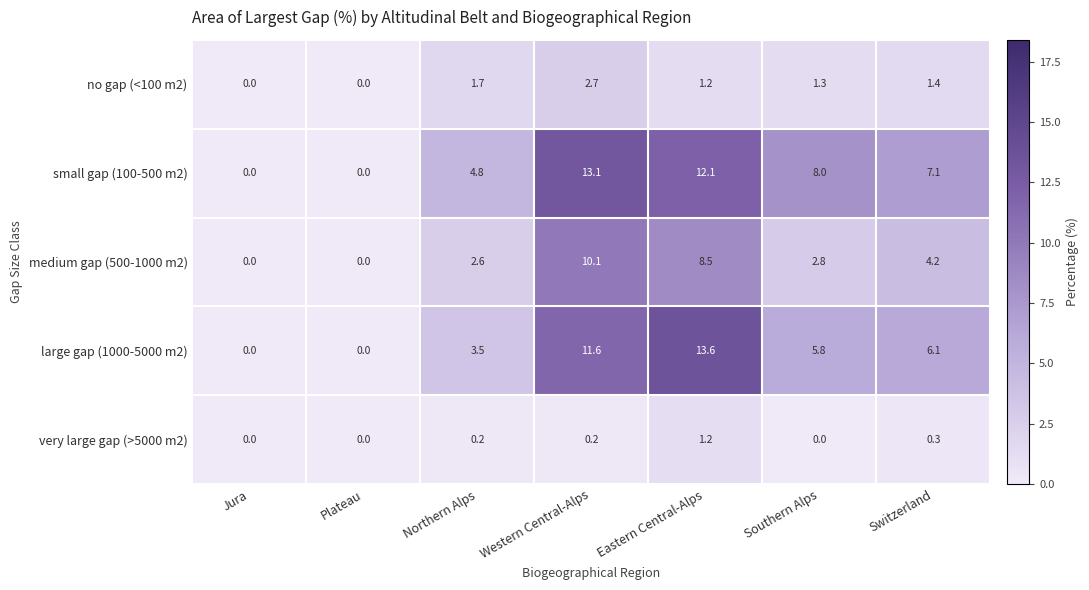

Which series has the widest spread of values?

large gap (1000-5000 m2)